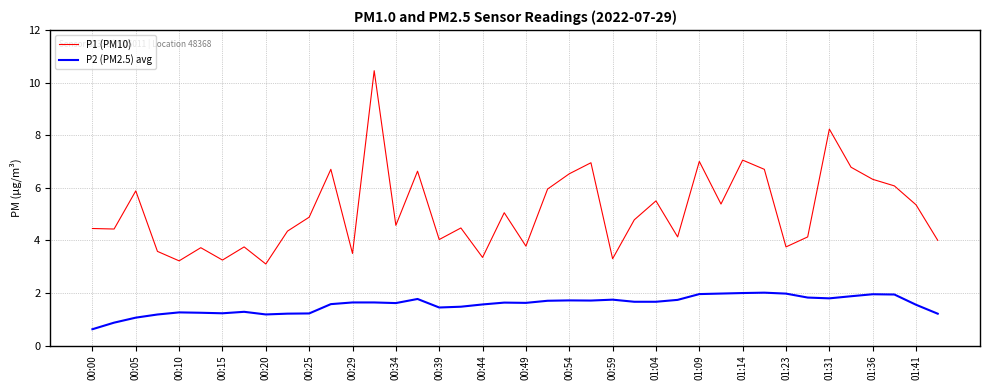

Which series has the largest range (max minus min)?

P1 (PM10)